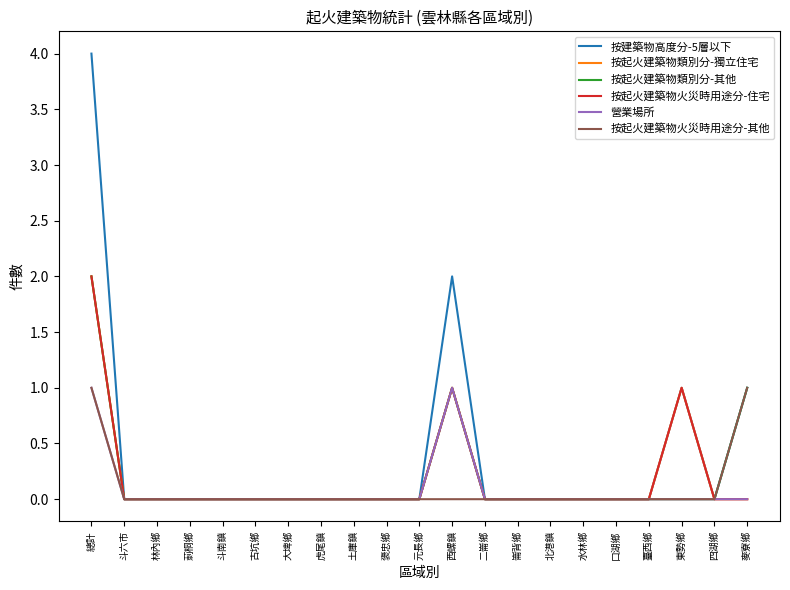

Does the chart display data point markers on the line(s)?

No